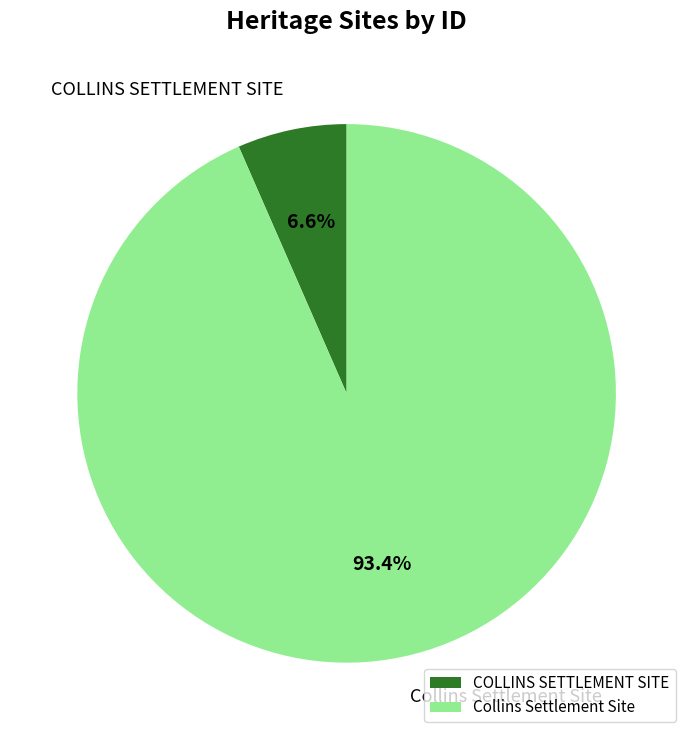

To the nearest percent, what portion does COLLINS SETTLEMENT SITE represent?

7%